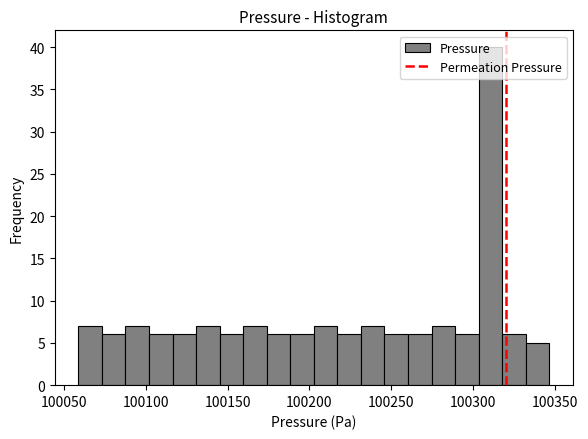

Around what value on the x-axis is the tallest bar? Give the approximate position of its centre, as read against the axis.

100310